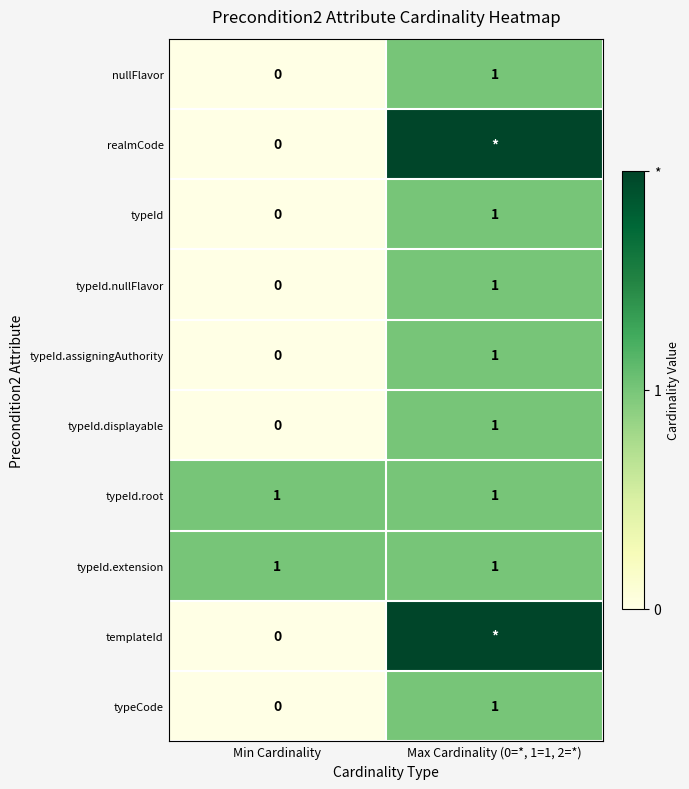

Rank the categories by typeId.assigningAuthority value from highest to lowest.

Max Cardinality (0=*, 1=1, 2=*), Min Cardinality